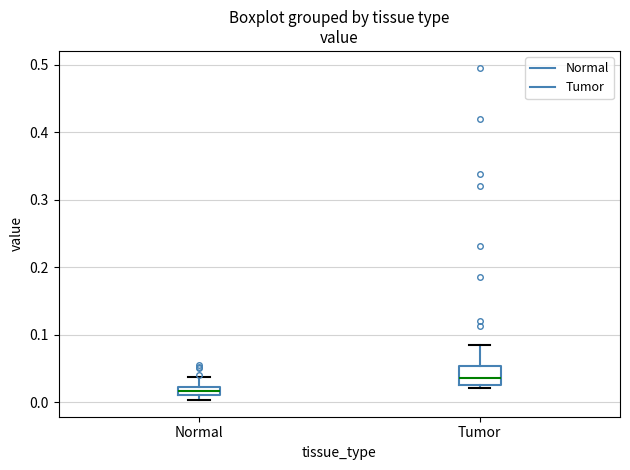

Comparing the boxes themselves (not the whiskers), which one is the tallest?

Tumor